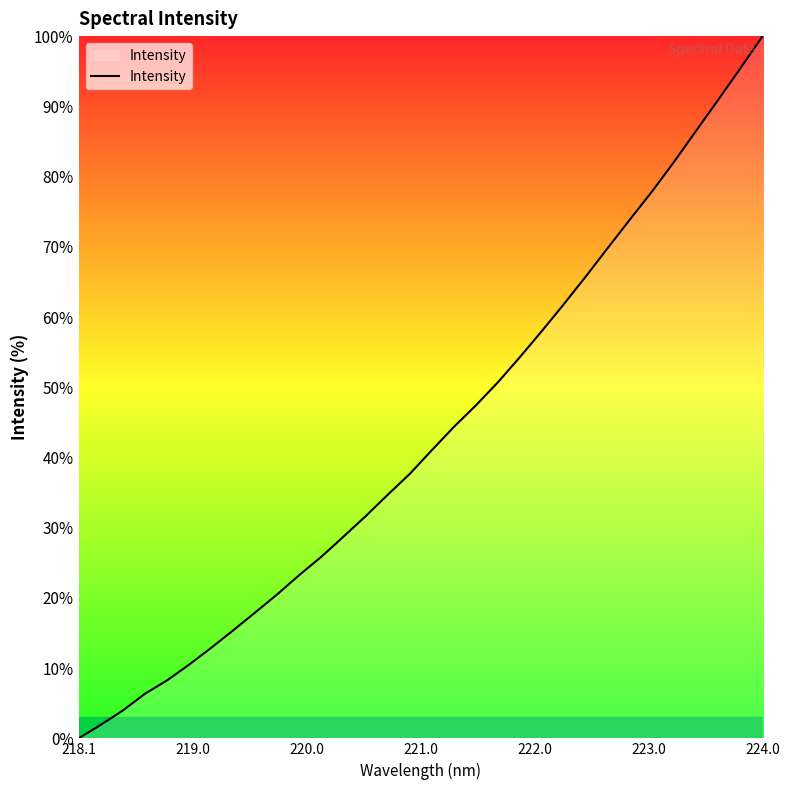

What is the maximum value shown in the chart?

100.0